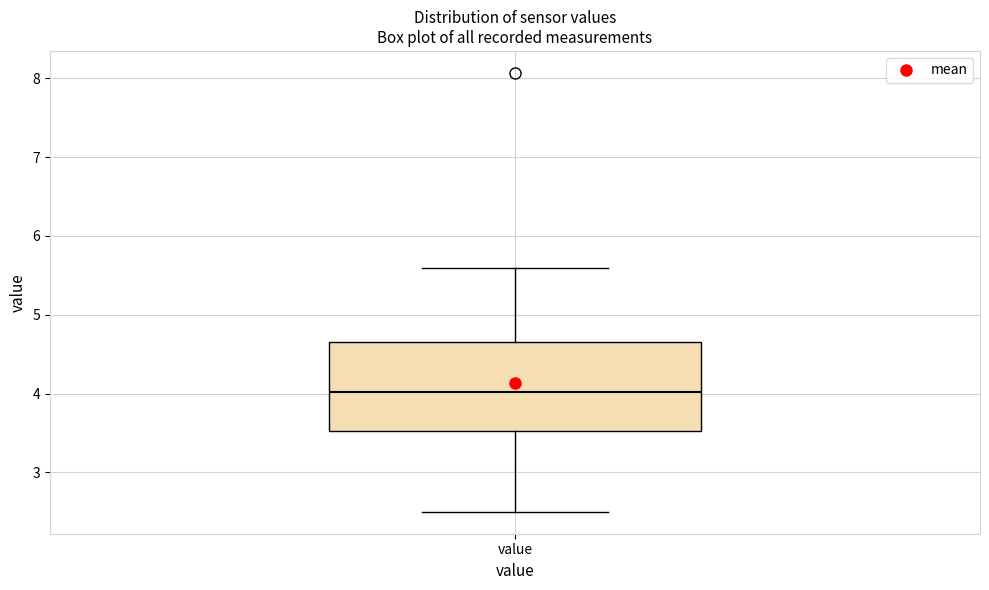

Transcribe this box plot: give where the median line is, the range the box spans, and where the two whiskers end, as read against the y-axis. The values are not printed on the chart, so give them approximately, as read against the axis.

median 4.0, box 3.5 to 4.7, whiskers 2.5 to 5.6